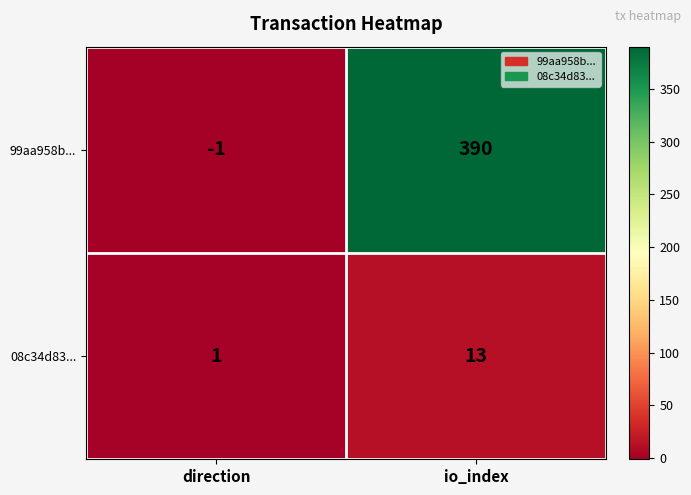

Which series has the largest range (max minus min)?

99aa958b...